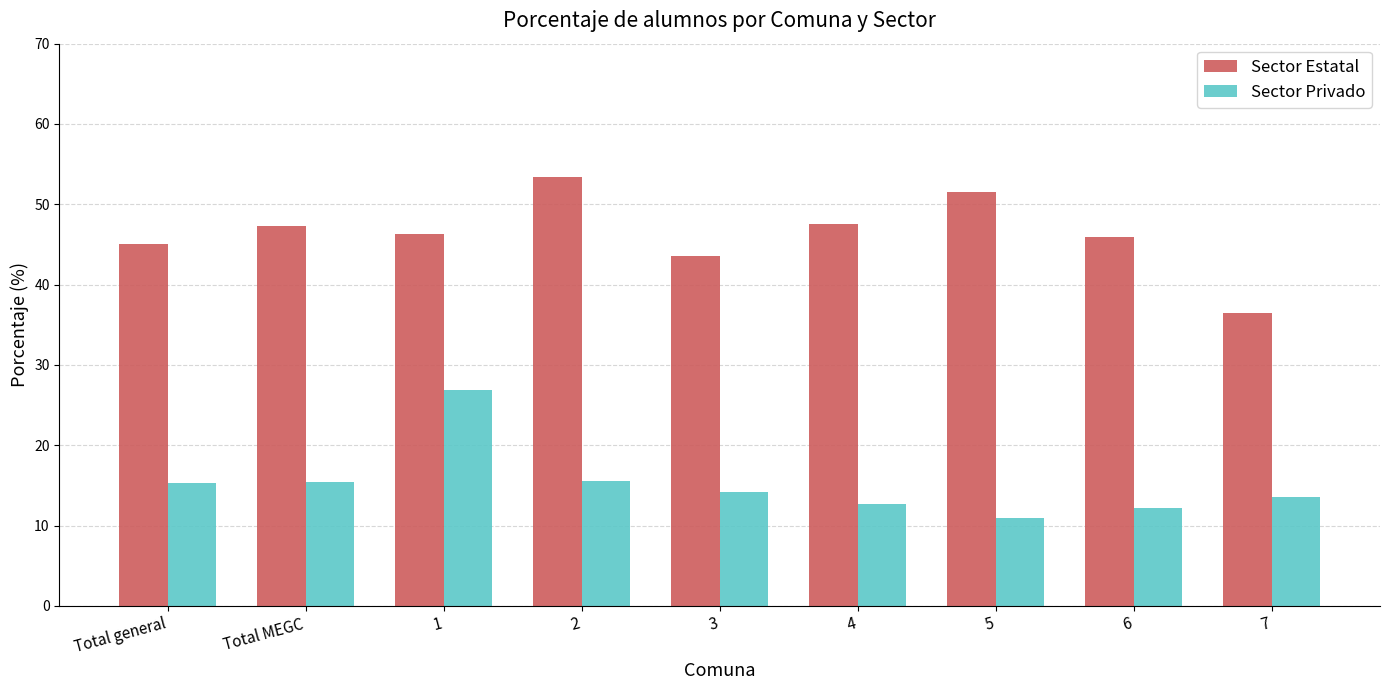

What is the label of the 4th bar from the left?

2